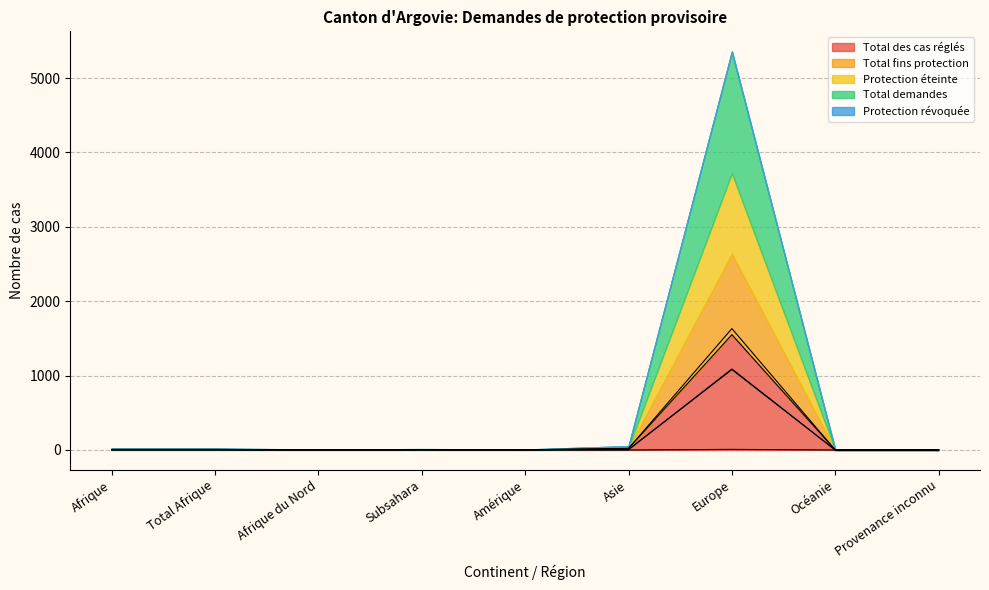

What is the label of the 4th point from the right?

Asie